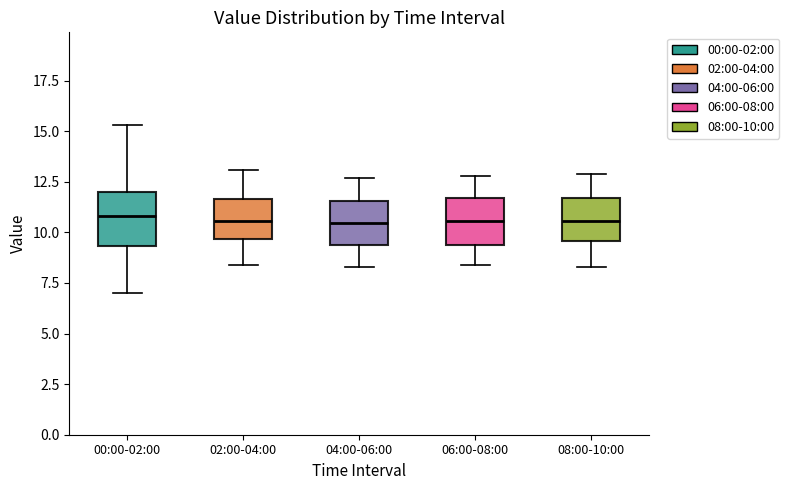

Reading left to right, transcribe this box plot: for each box, give where its median line is, the range the box spans, and where its two whiskers end, as read against the y-axis. The values are not printed on the chart, so give them approximately, as read against the axis.

00:00-02:00: median 11.0, box 9.5 to 12.0, whiskers 7.0 to 15.5
02:00-04:00: median 10.5, box 9.5 to 11.5, whiskers 8.5 to 13.0
04:00-06:00: median 10.5, box 9.5 to 11.5, whiskers 8.5 to 12.5
06:00-08:00: median 10.5, box 9.5 to 11.5, whiskers 8.5 to 13.0
08:00-10:00: median 10.5, box 9.5 to 11.5, whiskers 8.5 to 13.0